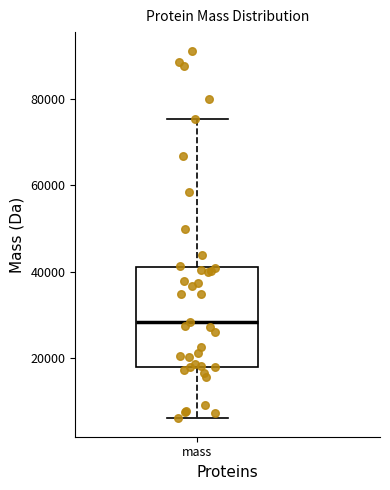

Where is the upper edge of the box for mass on the y-axis? The values are not printed on the chart, so give them approximately, as read against the axis.

42000